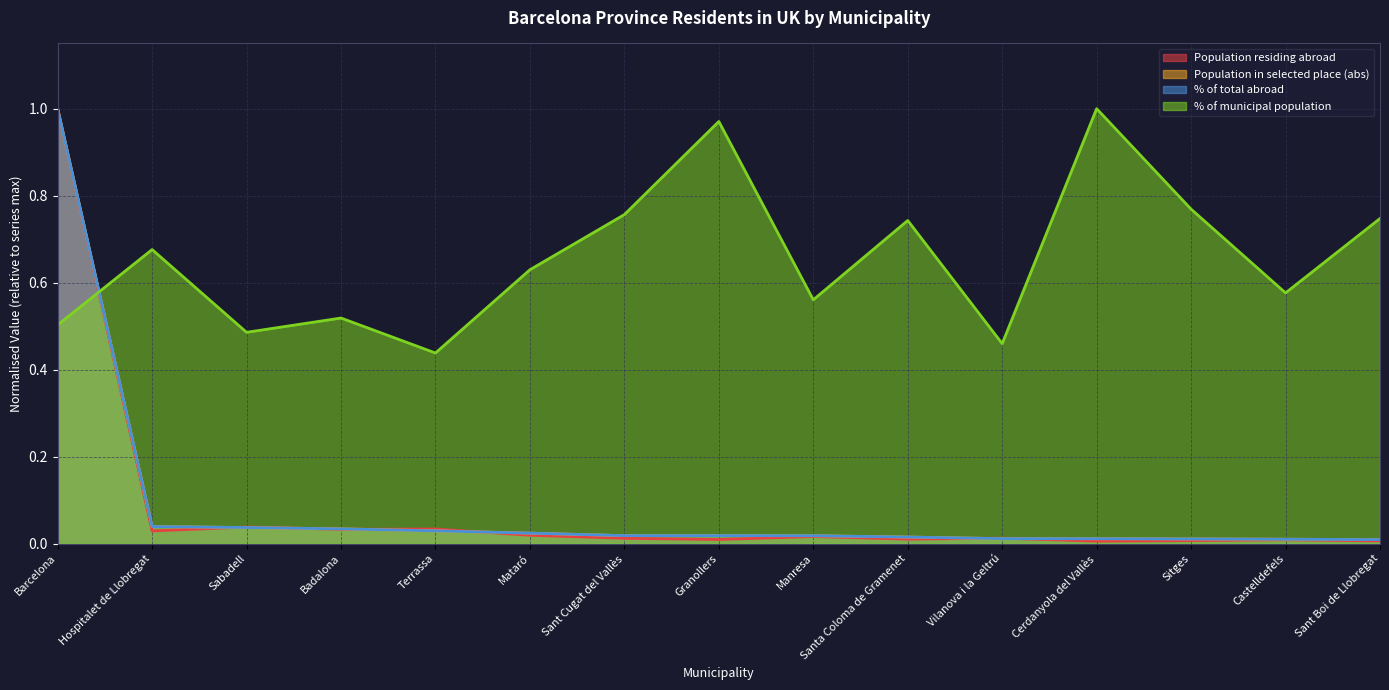

Between Badalona and Granollers, which series saw the biggest shift?

% of municipal population